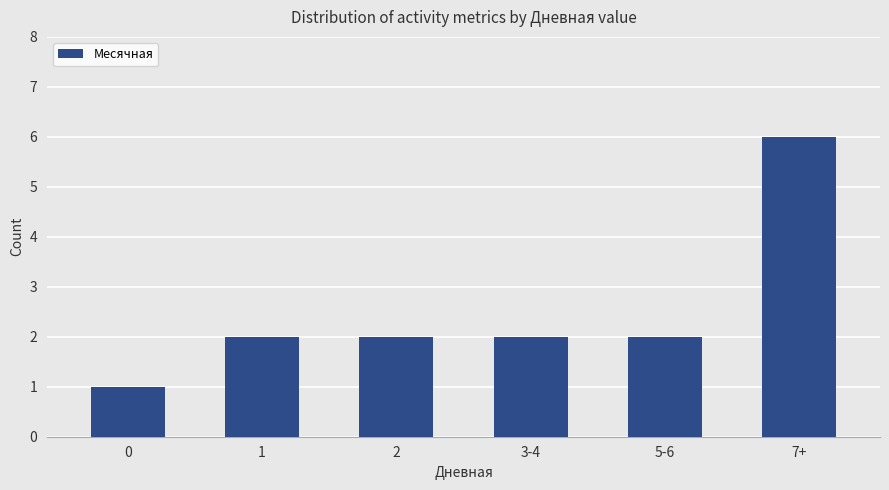

What is the sum of the values at 1 and 0?

3